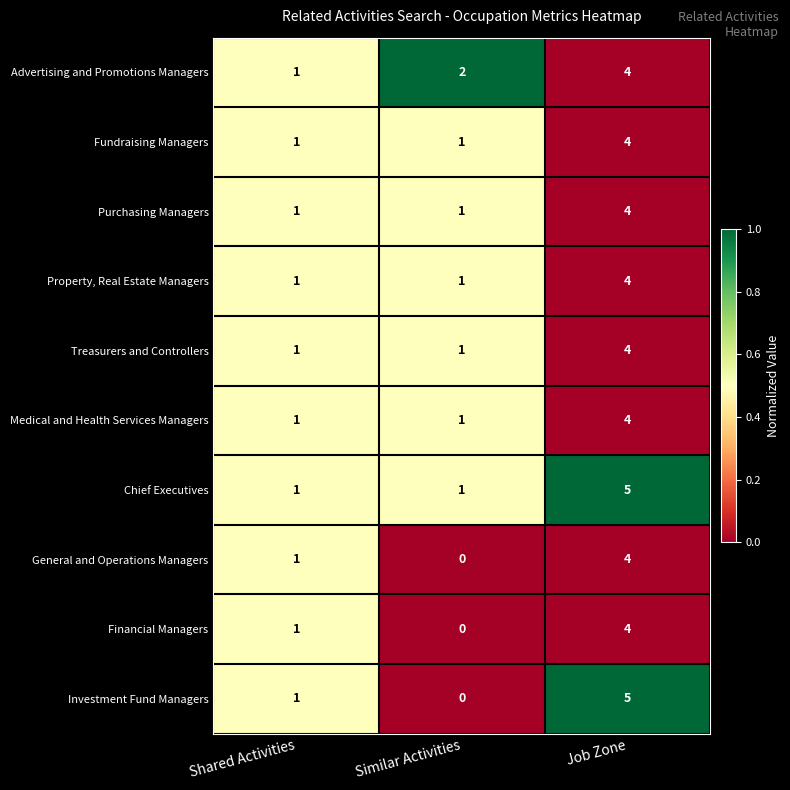

Is it true that General and Operations Managers equals 2 at Similar Activities?

False